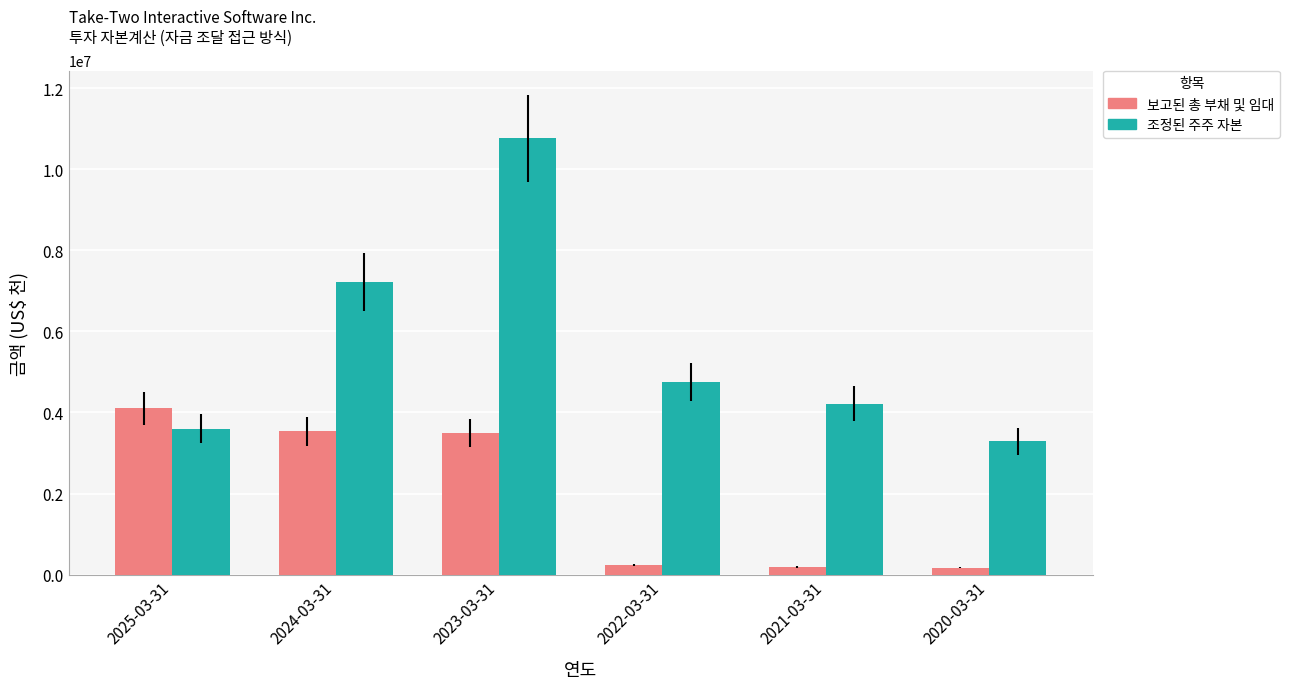

What is the label of the 4th bar from the left?

2022-03-31